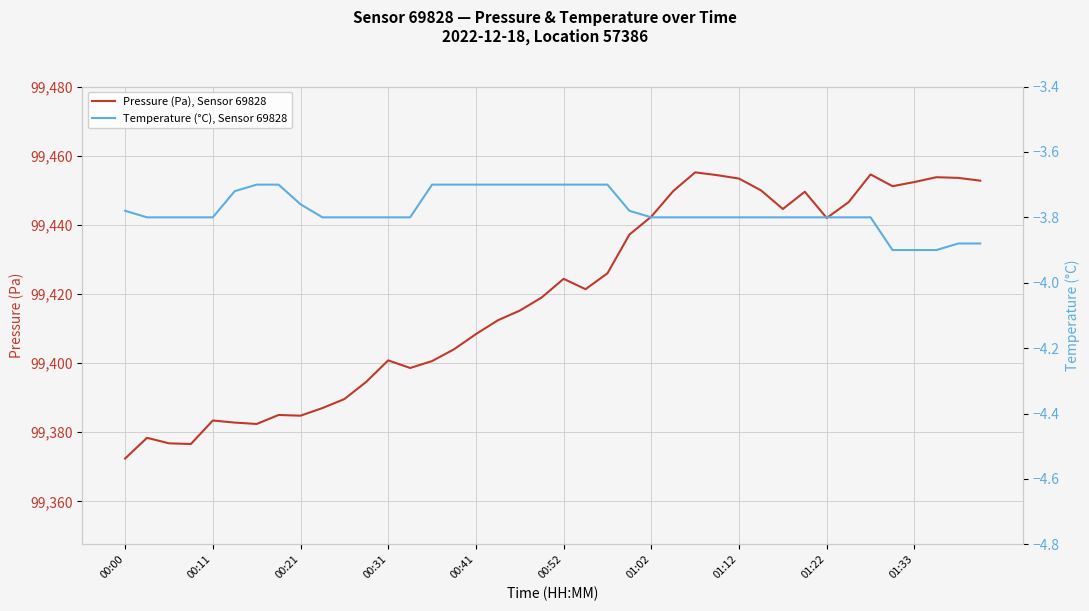

What is the highest value of the Pressure (Pa), Sensor 69828 series?

99455.2